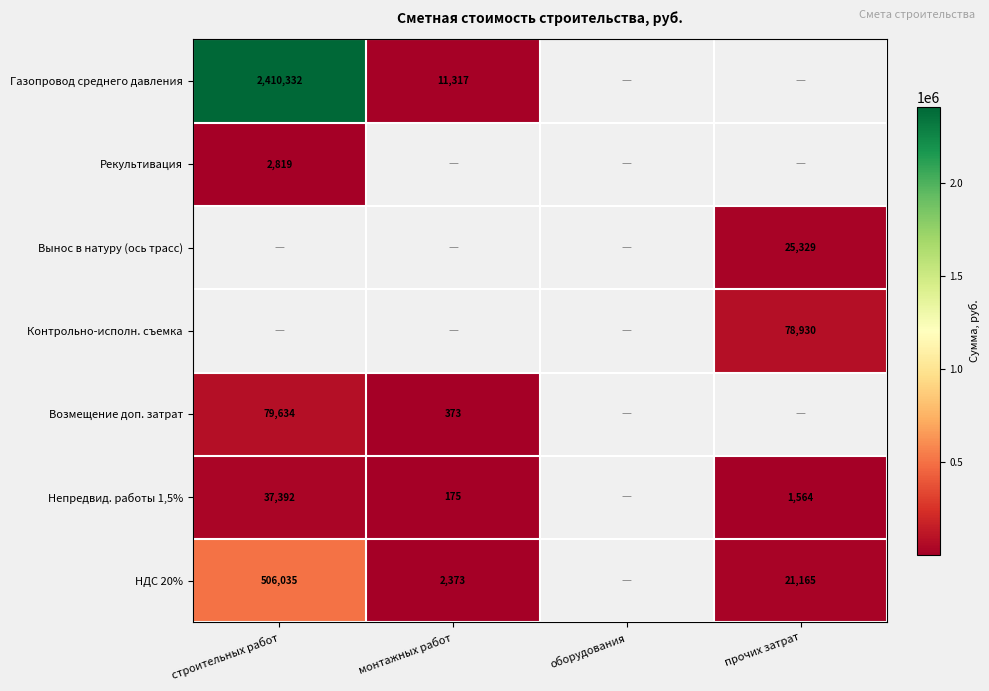

Is the value of Возмещение доп. затрат at строительных работ greater than the value of Непредвид. работы 1,5% at монтажных работ?

Yes